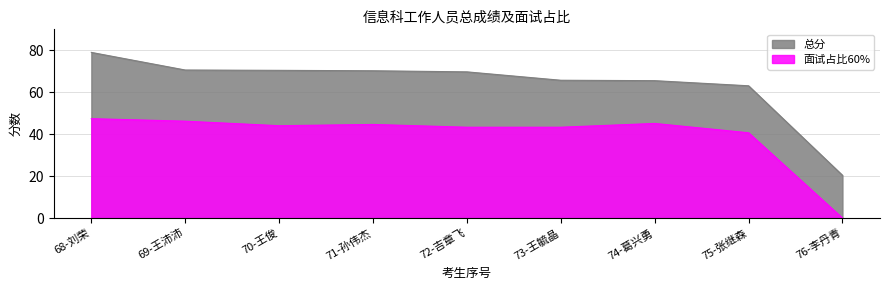

Reading left to right, what are all the values shown in this chart?

面试占比60%: 47.4	46.2	44.0	44.6	43.3	43.3	45.1	40.7	0.0
总分: 79.0	70.6	70.4	70.2	69.7	65.7	65.5	63.1	20.4